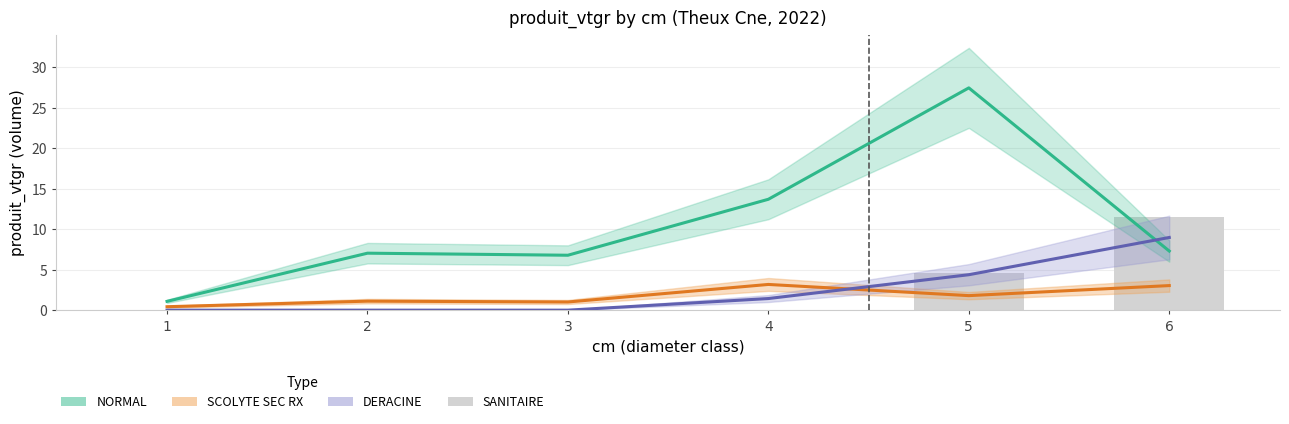

What is the difference between the second highest and minimum values in the SANITAIRE series?

4.5